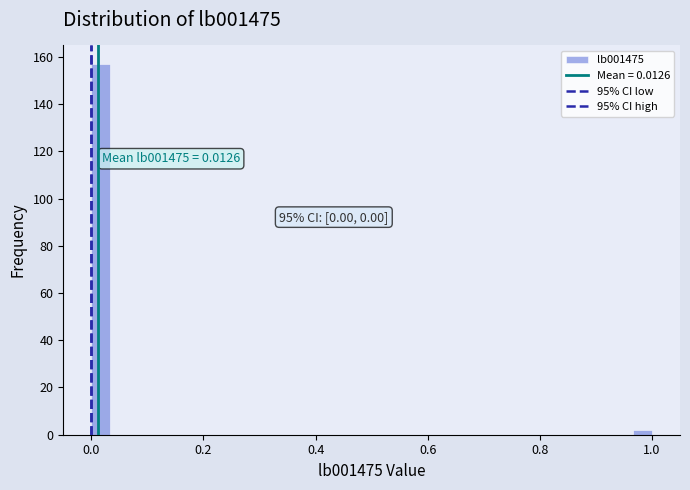

Around what value on the x-axis is the tallest bar? Give the approximate position of its centre, as read against the axis.

0.02